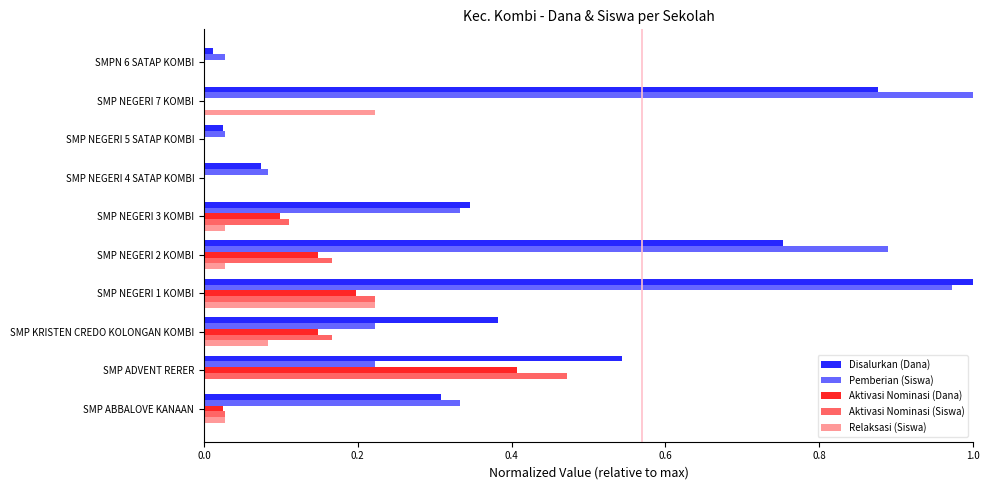

At how many categories does at least one series exceed 0?

10